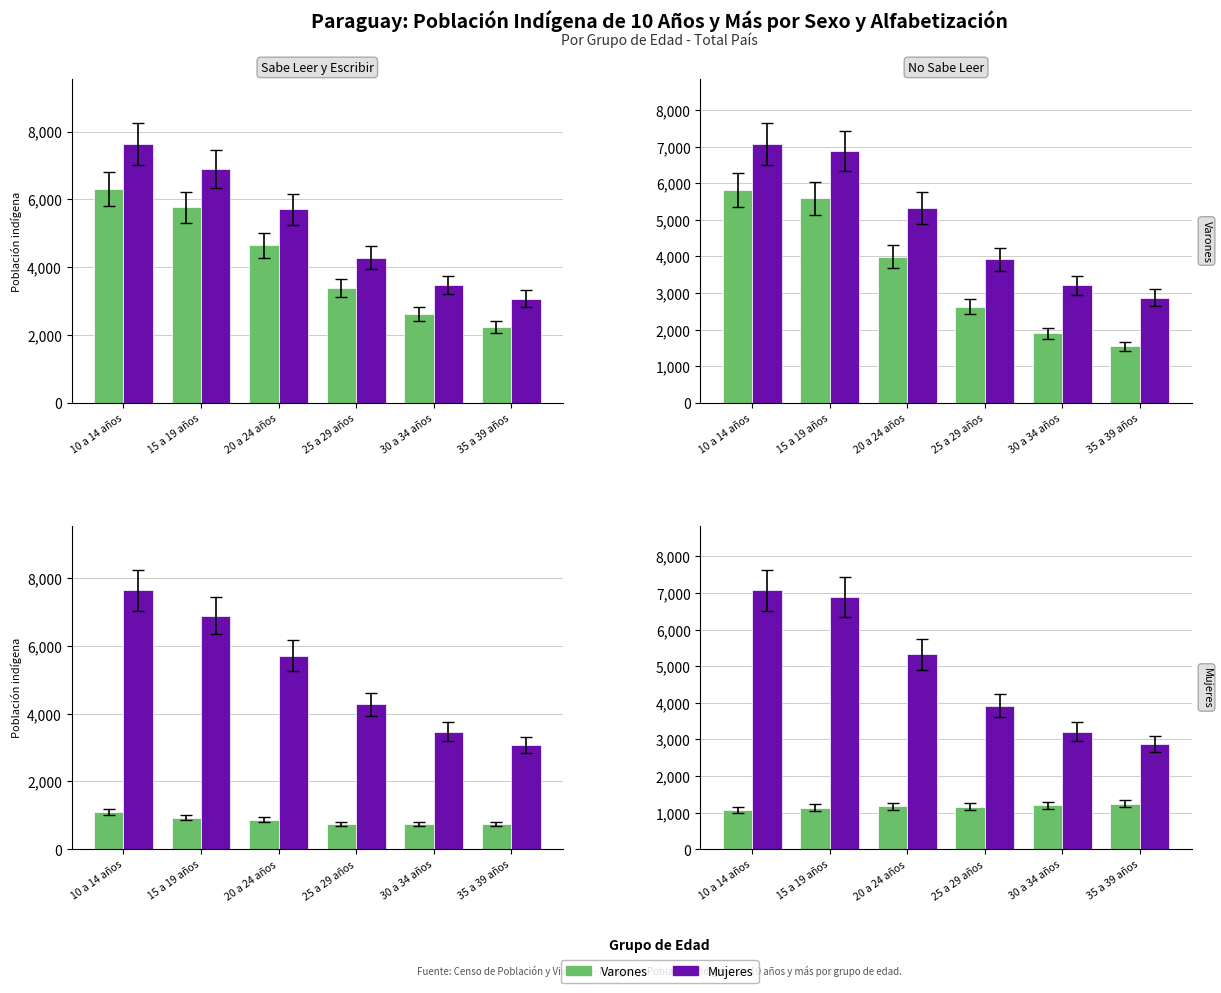

How many Varones values are between 1136 and 1198?

4